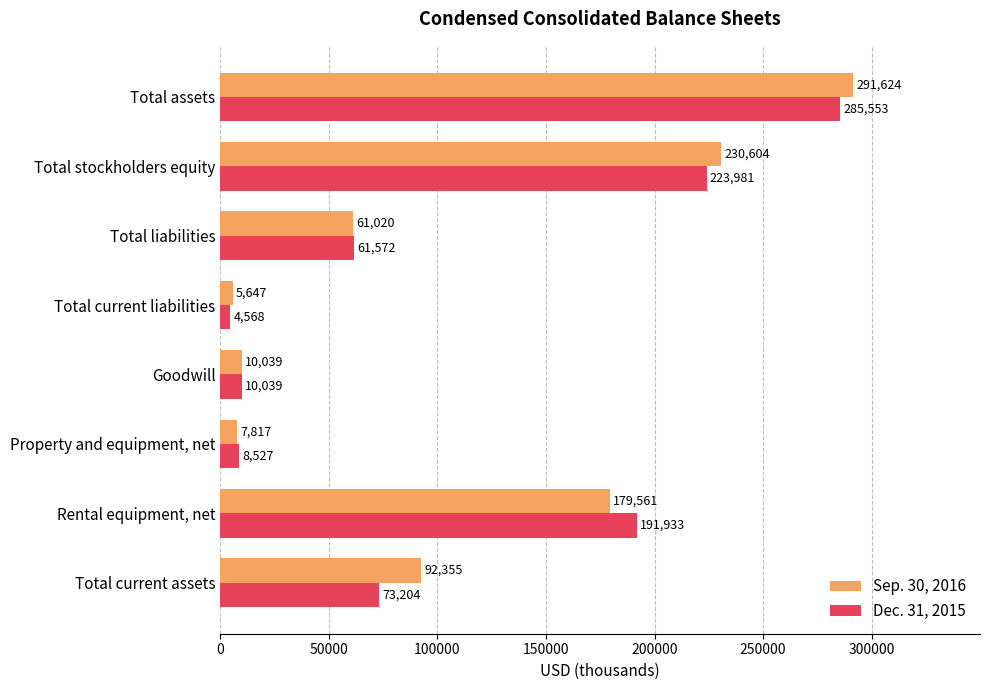

Rank the series at Total assets from highest to lowest value.

Sep. 30, 2016, Dec. 31, 2015